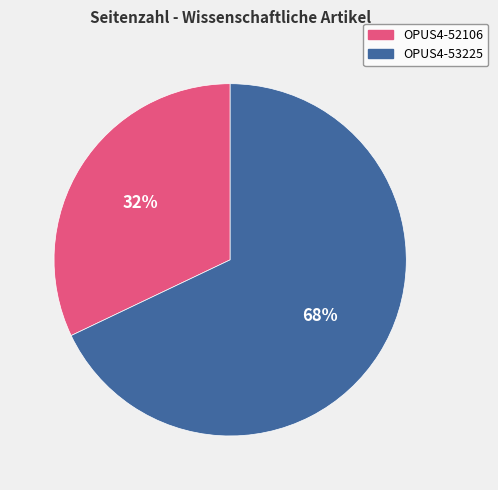

How many segments does this pie chart have?

2